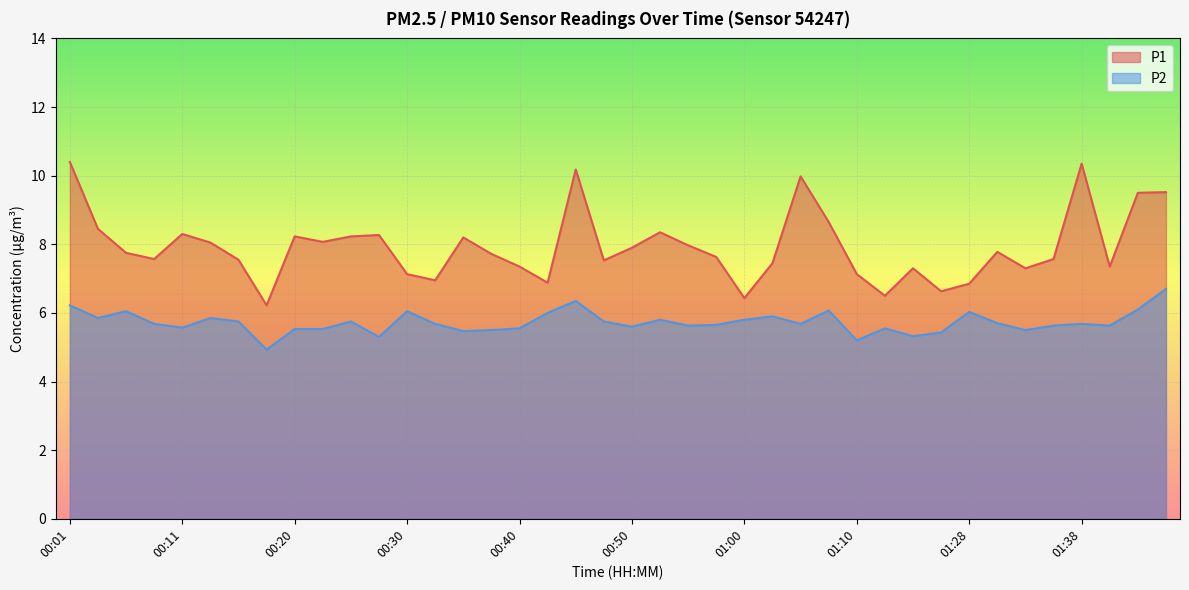

At which label does P1 first exceed 7?

00:01